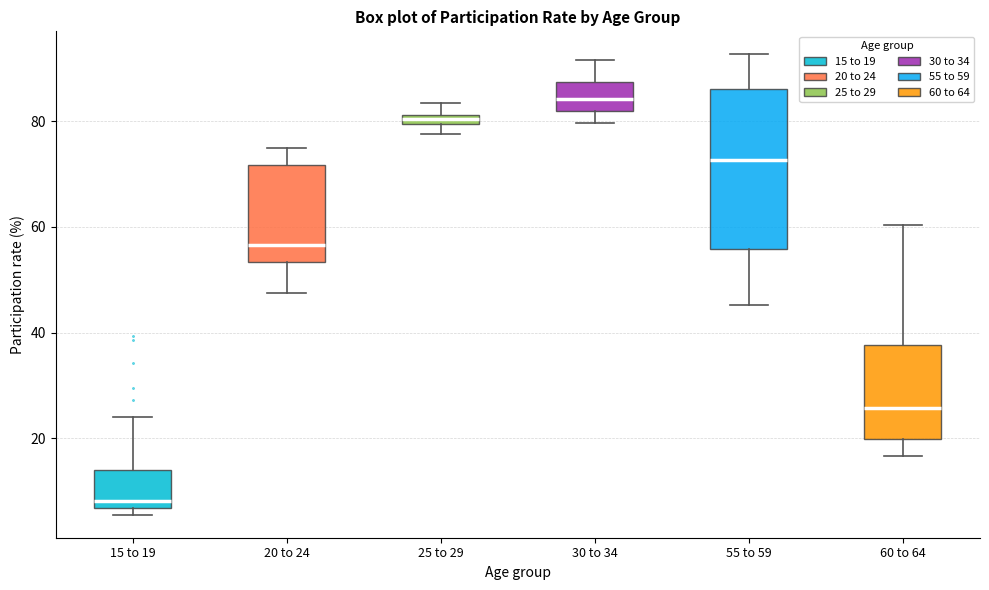

Where does the lower whisker of the box for 55 to 59 end on the y-axis? The values are not printed on the chart, so give them approximately, as read against the axis.

46